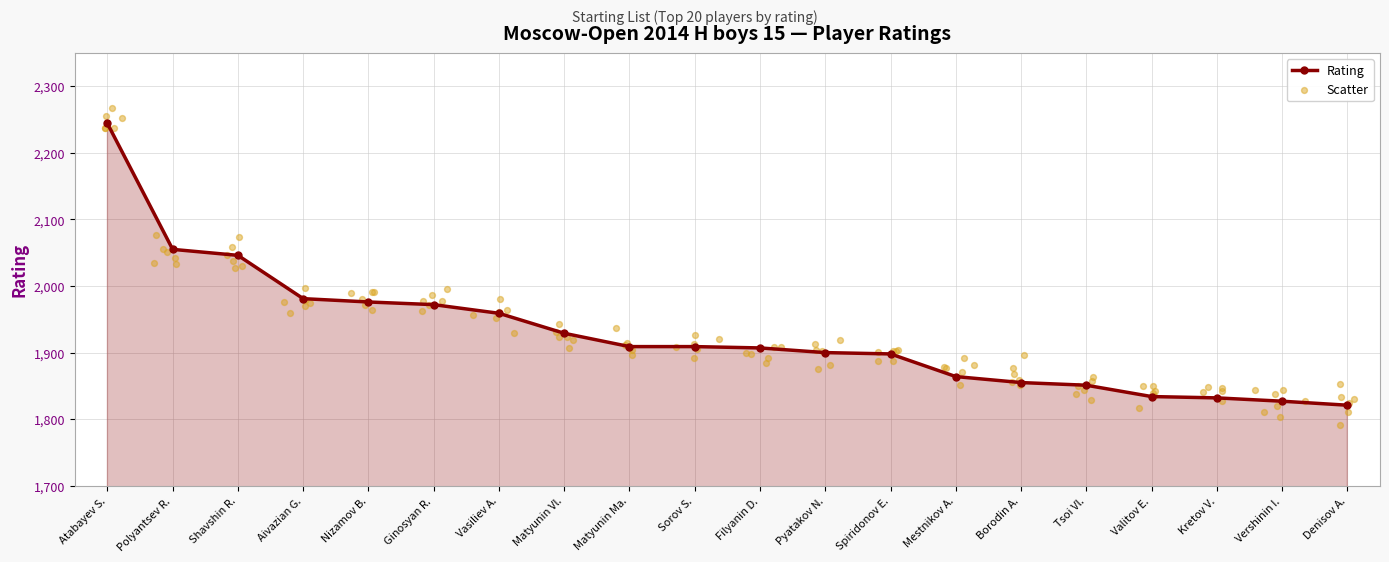

True or false: Rating has a value of 3218 at Polyantsev R..

False